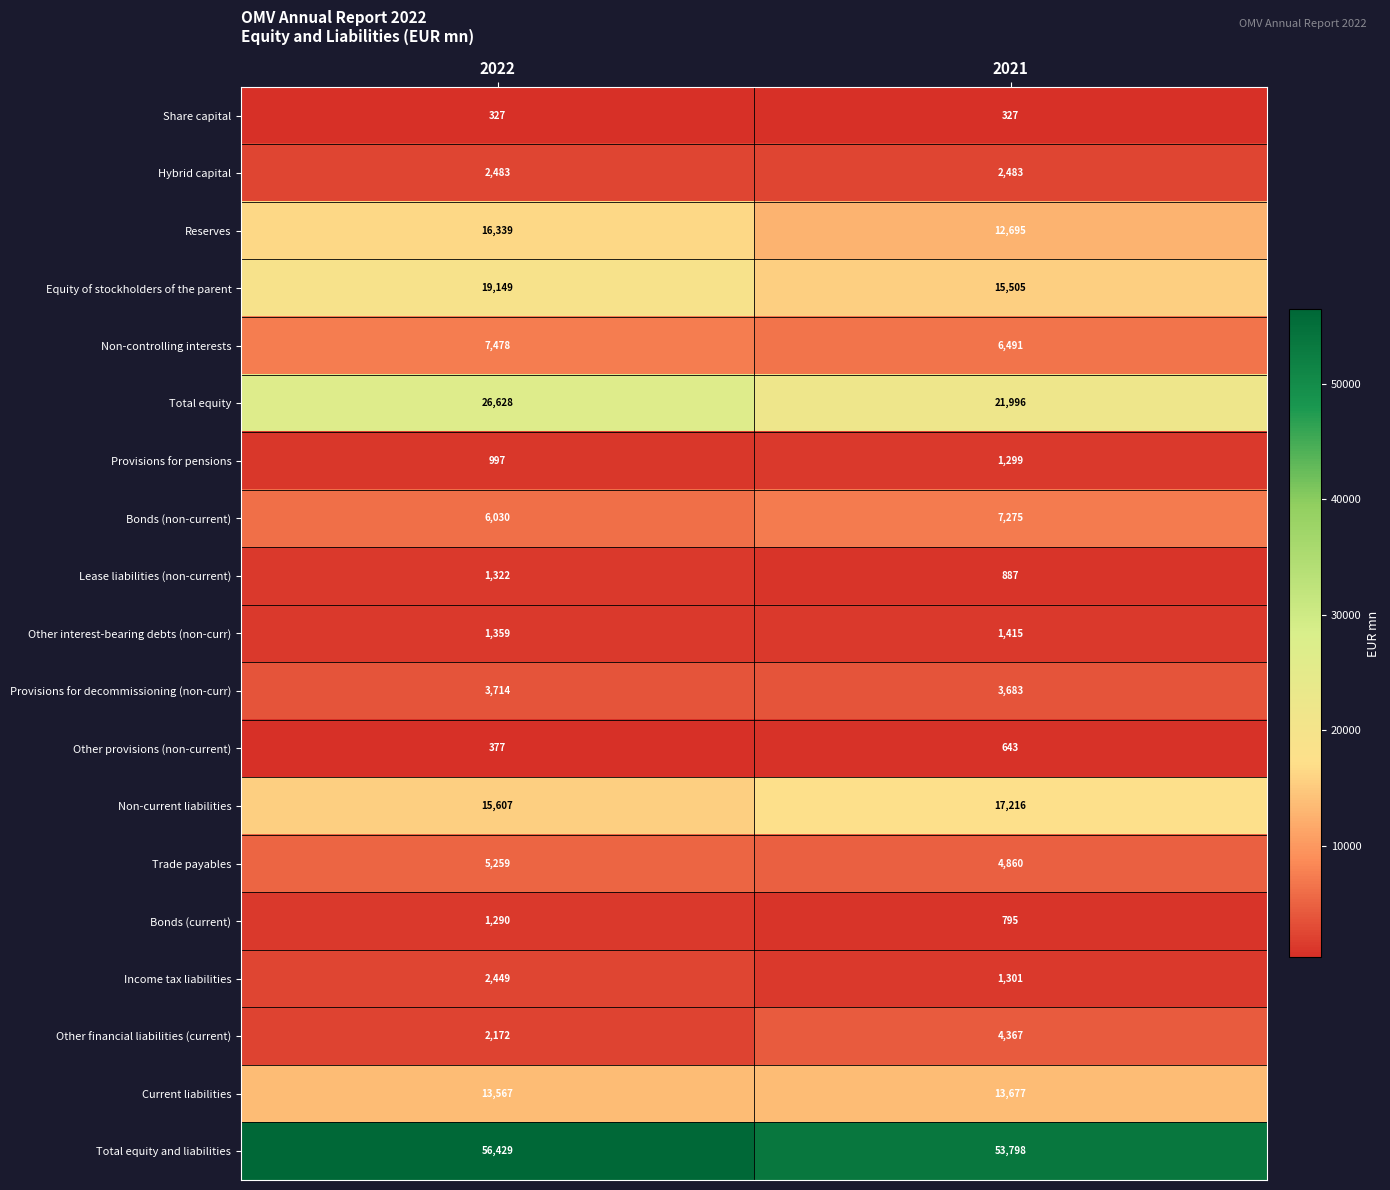

The value of Income tax liabilities at 2022 is 3294. True or false?

False